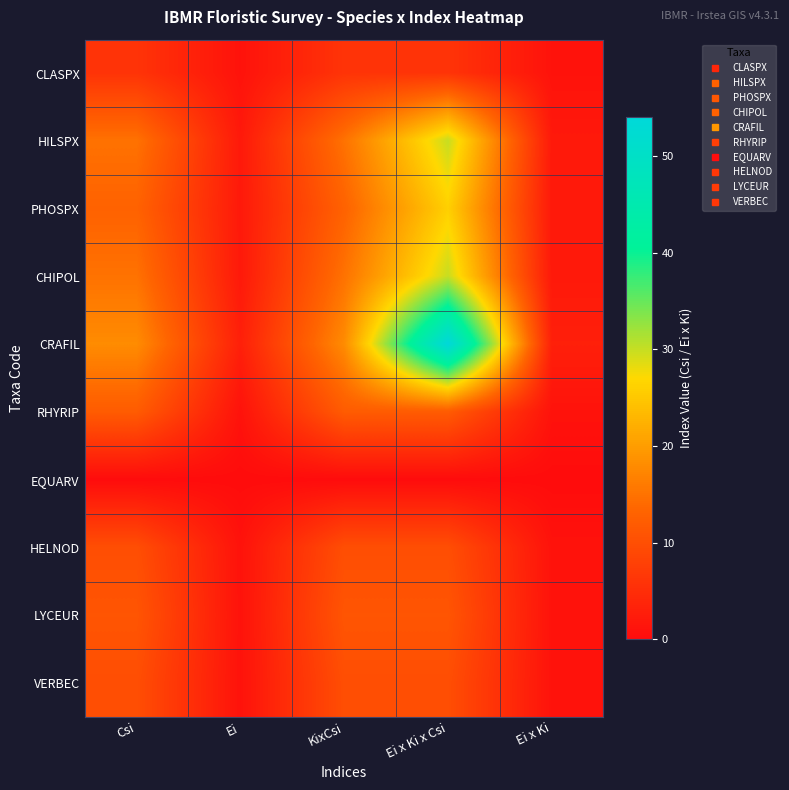

Reading left to right, transcribe all the data shown in this chart.

CLASPX: Csi=6	Ei=1	KixCsi=6	Ei x Ki x Csi=6	Ei x Ki=1
HILSPX: Csi=15	Ei=2	KixCsi=15	Ei x Ki x Csi=30	Ei x Ki=2
PHOSPX: Csi=13	Ei=2	KixCsi=13	Ei x Ki x Csi=26	Ei x Ki=2
CHIPOL: Csi=15	Ei=2	KixCsi=15	Ei x Ki x Csi=30	Ei x Ki=2
CRAFIL: Csi=18	Ei=3	KixCsi=18	Ei x Ki x Csi=54	Ei x Ki=3
RHYRIP: Csi=12	Ei=1	KixCsi=12	Ei x Ki x Csi=12	Ei x Ki=1
EQUARV: Csi=0	Ei=0	KixCsi=0	Ei x Ki x Csi=0	Ei x Ki=0
HELNOD: Csi=10	Ei=1	KixCsi=10	Ei x Ki x Csi=10	Ei x Ki=1
LYCEUR: Csi=11	Ei=1	KixCsi=11	Ei x Ki x Csi=11	Ei x Ki=1
VERBEC: Csi=10	Ei=1	KixCsi=10	Ei x Ki x Csi=10	Ei x Ki=1